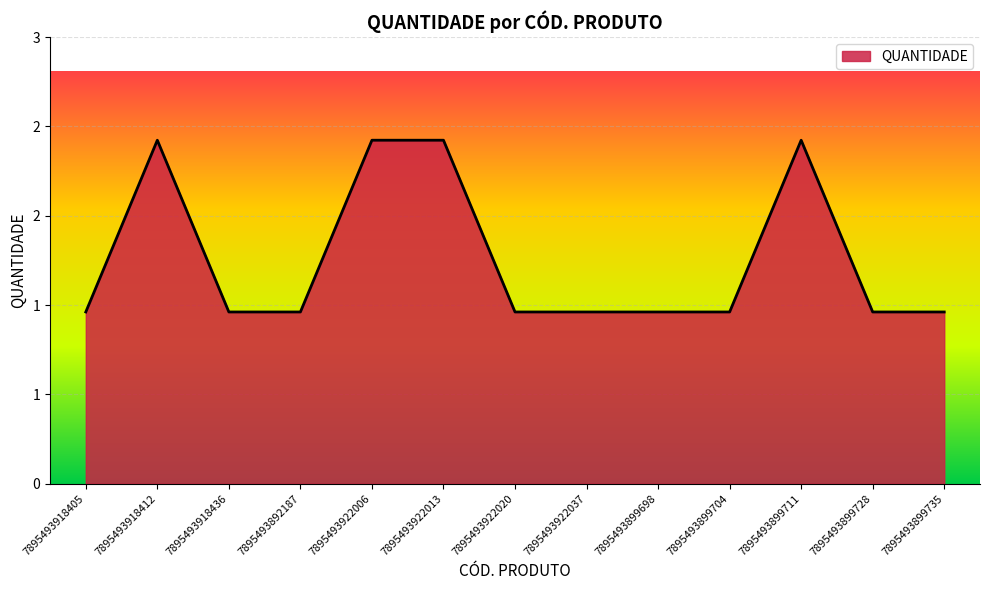

Does the chart display data point markers on the line(s)?

No